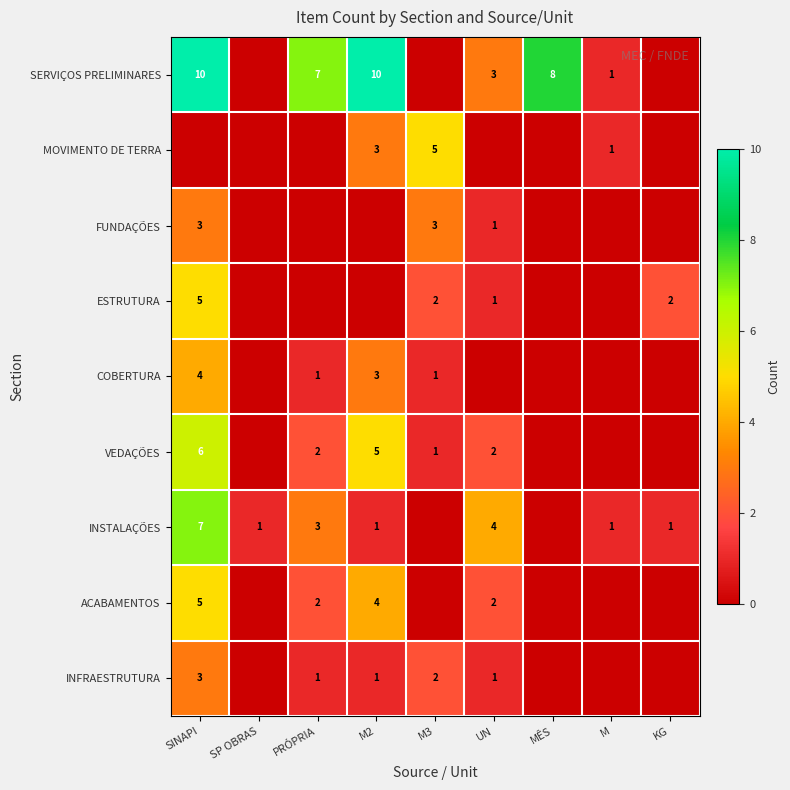

Is it true that INSTALAÇÕES equals 1 at M2?

True